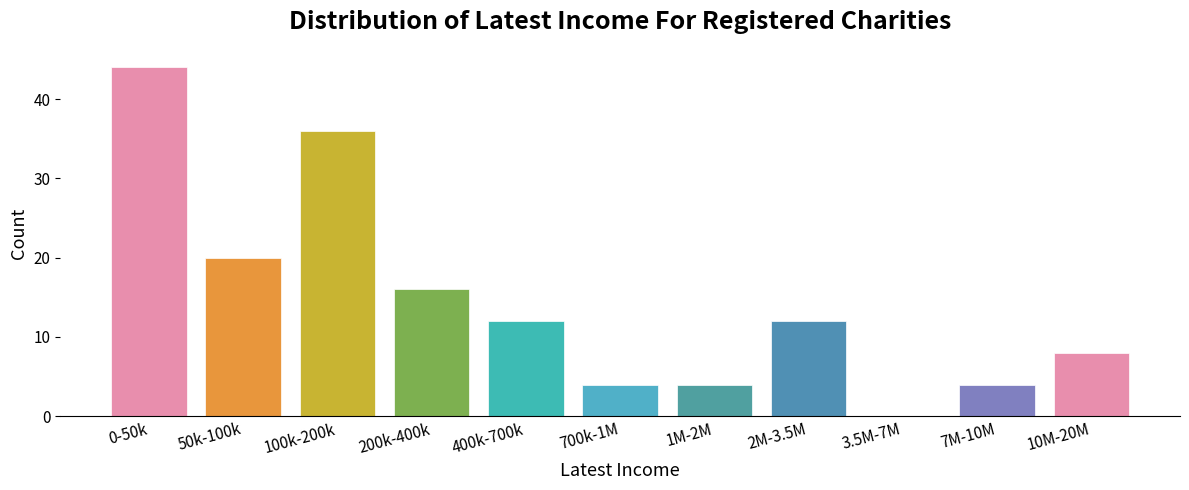

Reading left to right, extract all data points from this chart.

0-50k=44	50k-100k=20	100k-200k=36	200k-400k=16	400k-700k=12	700k-1M=4	1M-2M=4	2M-3.5M=12	3.5M-7M=0	7M-10M=4	10M-20M=8